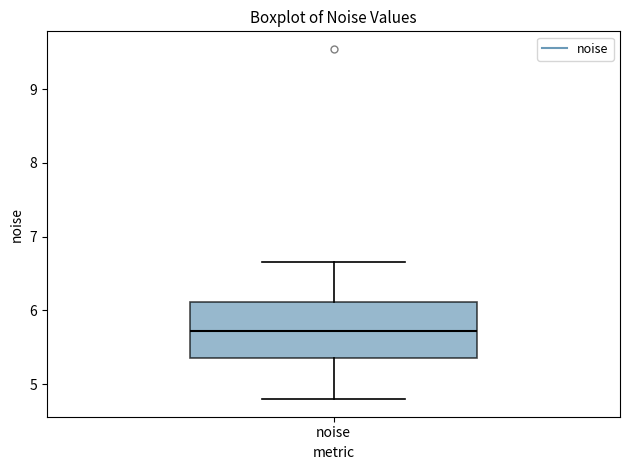

Where is the lower edge of the box for noise on the y-axis? The values are not printed on the chart, so give them approximately, as read against the axis.

5.4